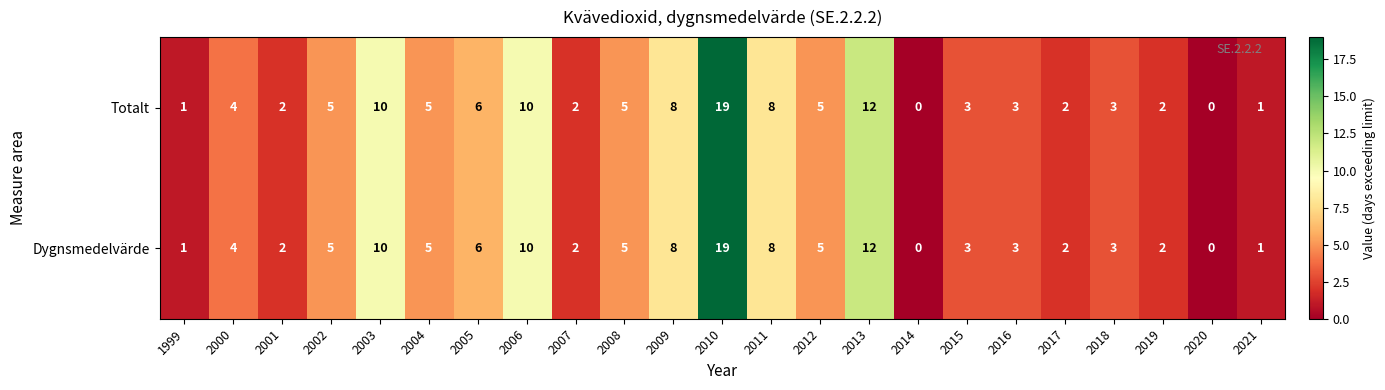

What is the greatest value displayed?

19